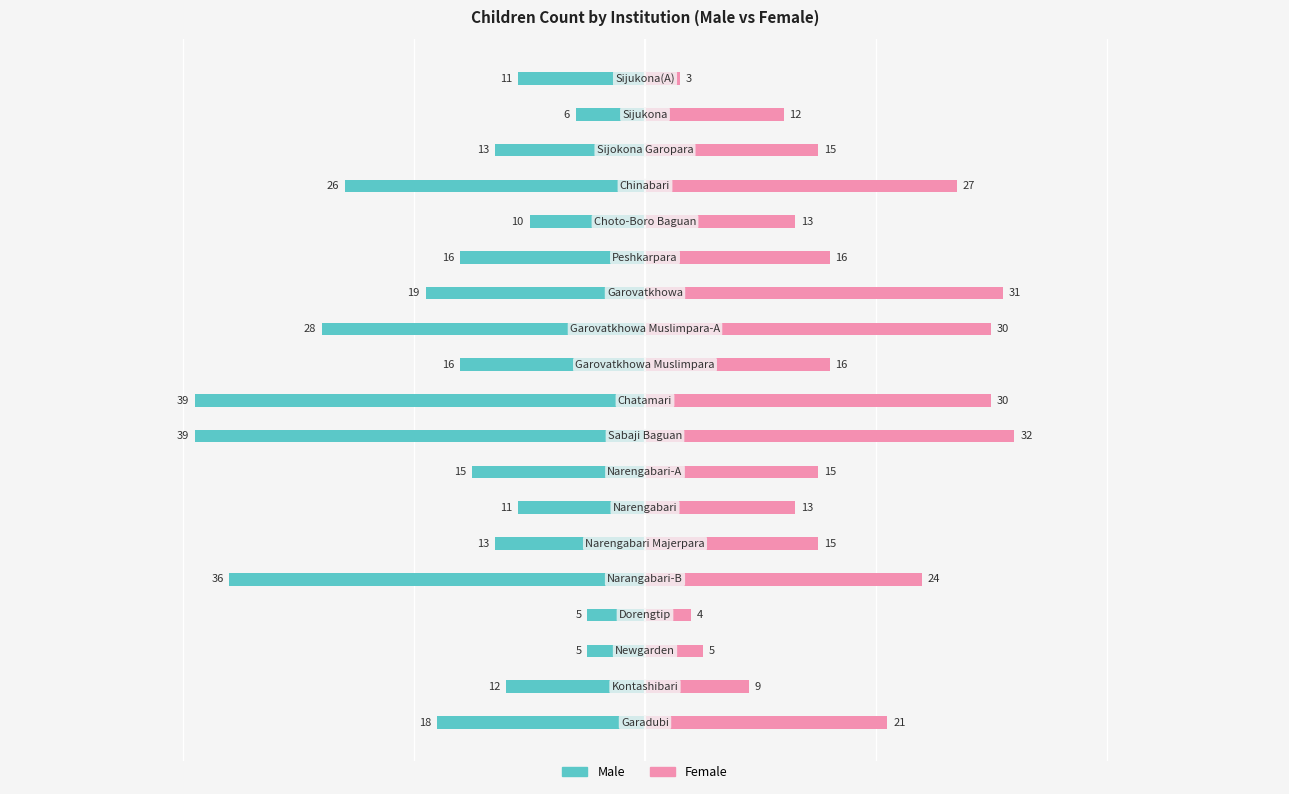

Is the value of Male at 11 greater than the value of Female at 7?

No